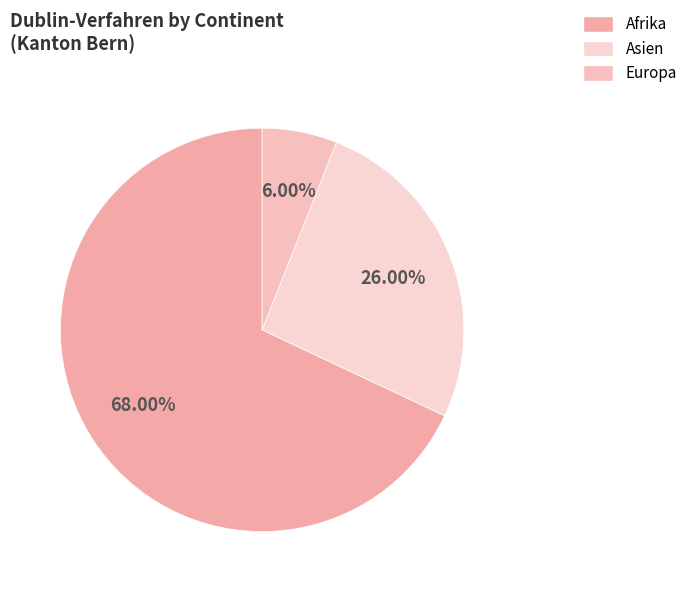

How many segments does this pie chart have?

3